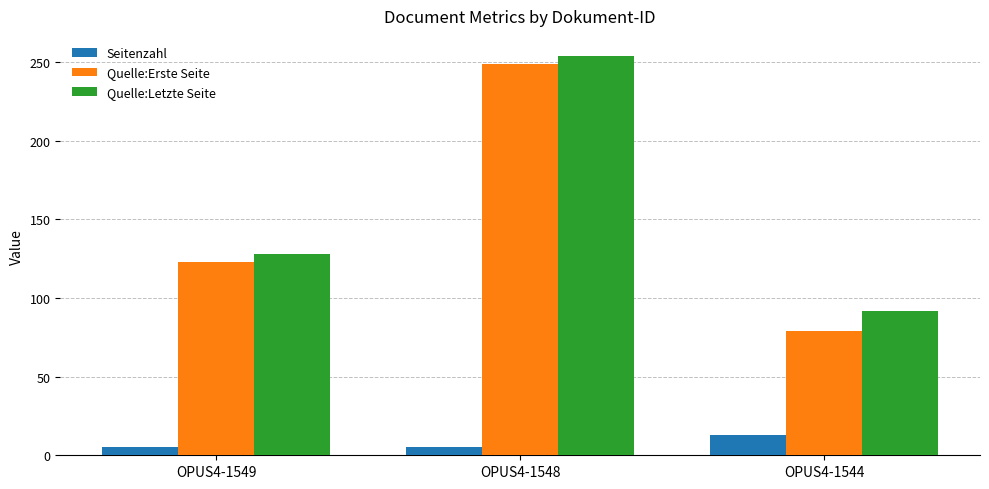

What is the difference between the Quelle:Letzte Seite values at OPUS4-1544 and OPUS4-1548?

162